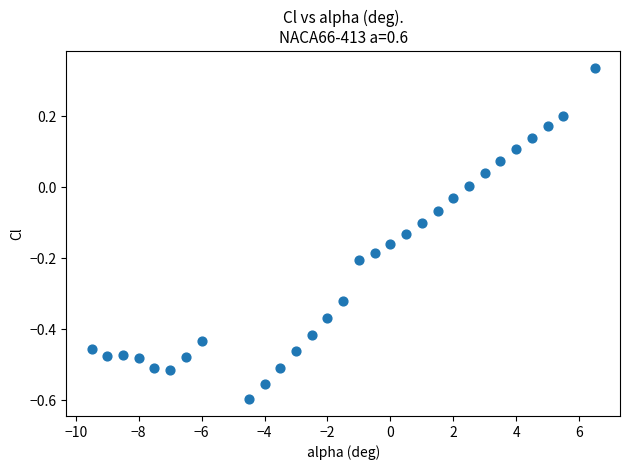

What is the range of X values (max minus min)?

16.0